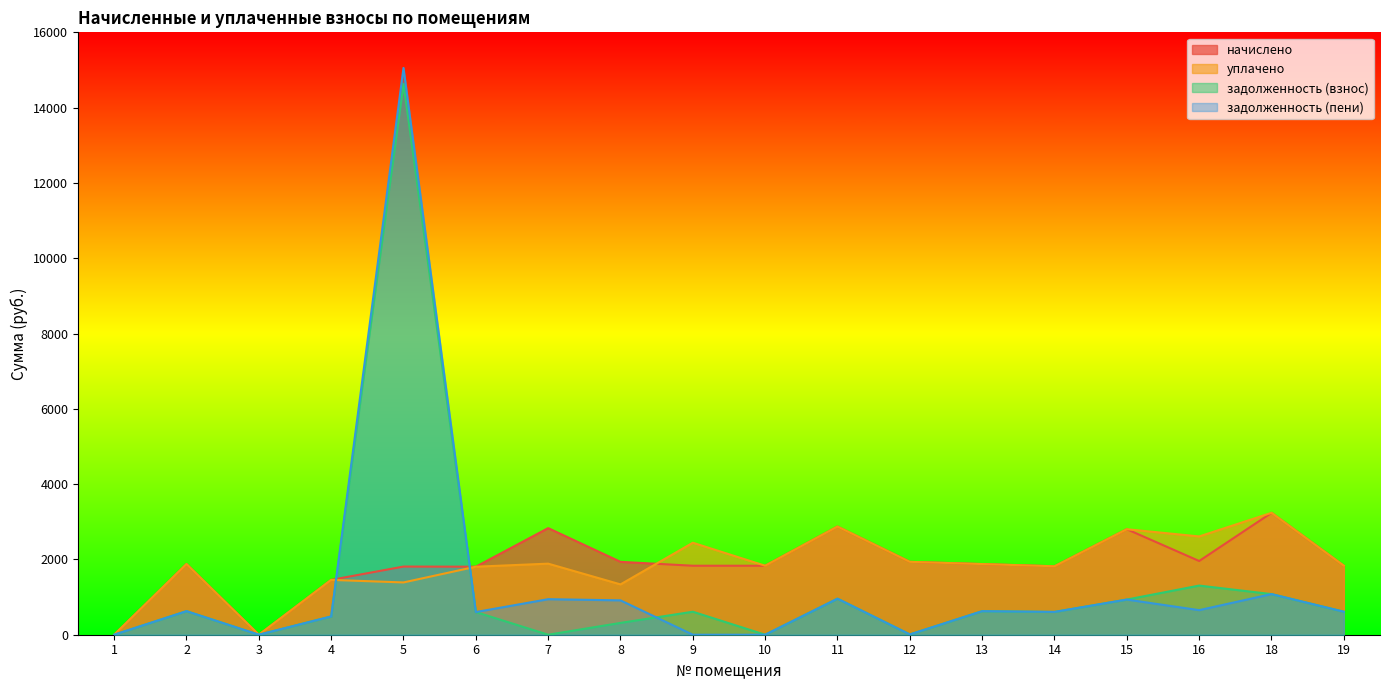

Which has a higher value, 8 or 19?

8